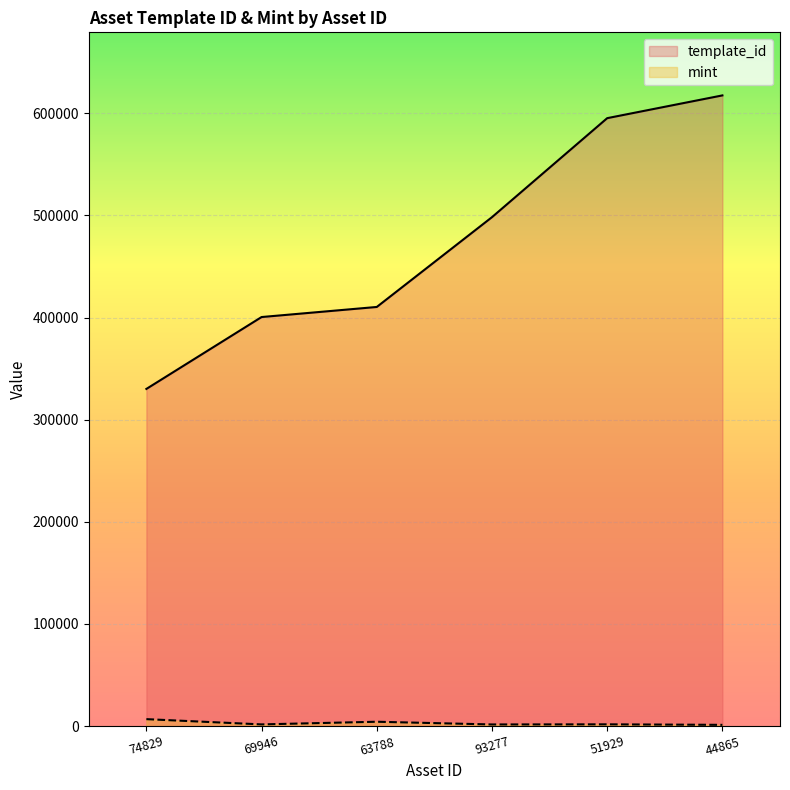

Rank the series by their average value, from lowest to highest.

mint, template_id